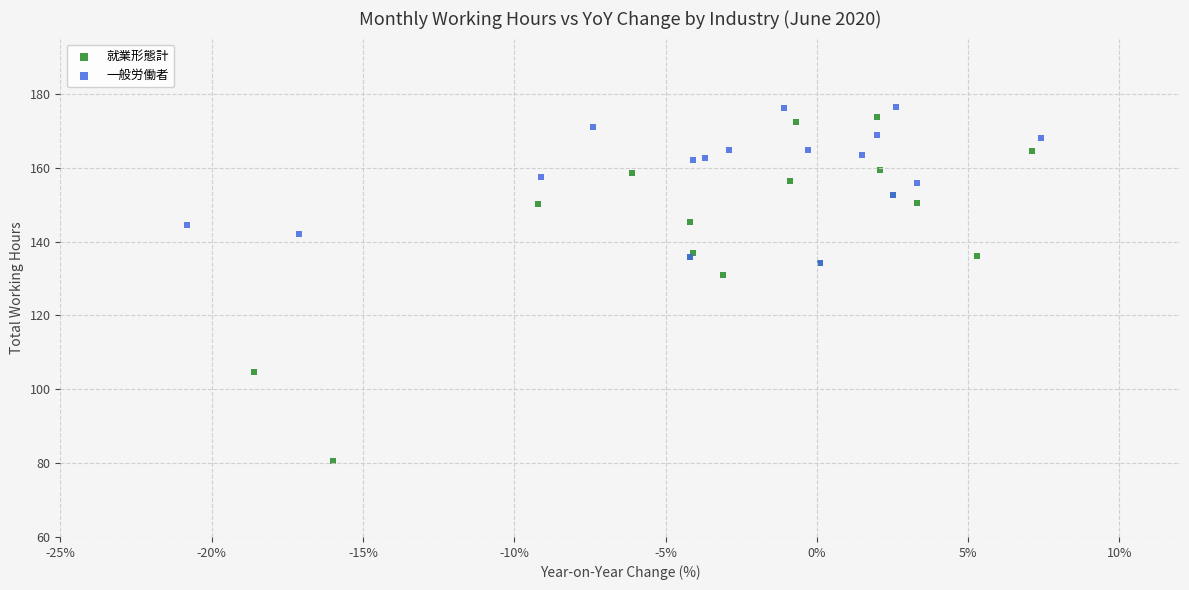

Which series contains the lowest Y value?

就業形態計